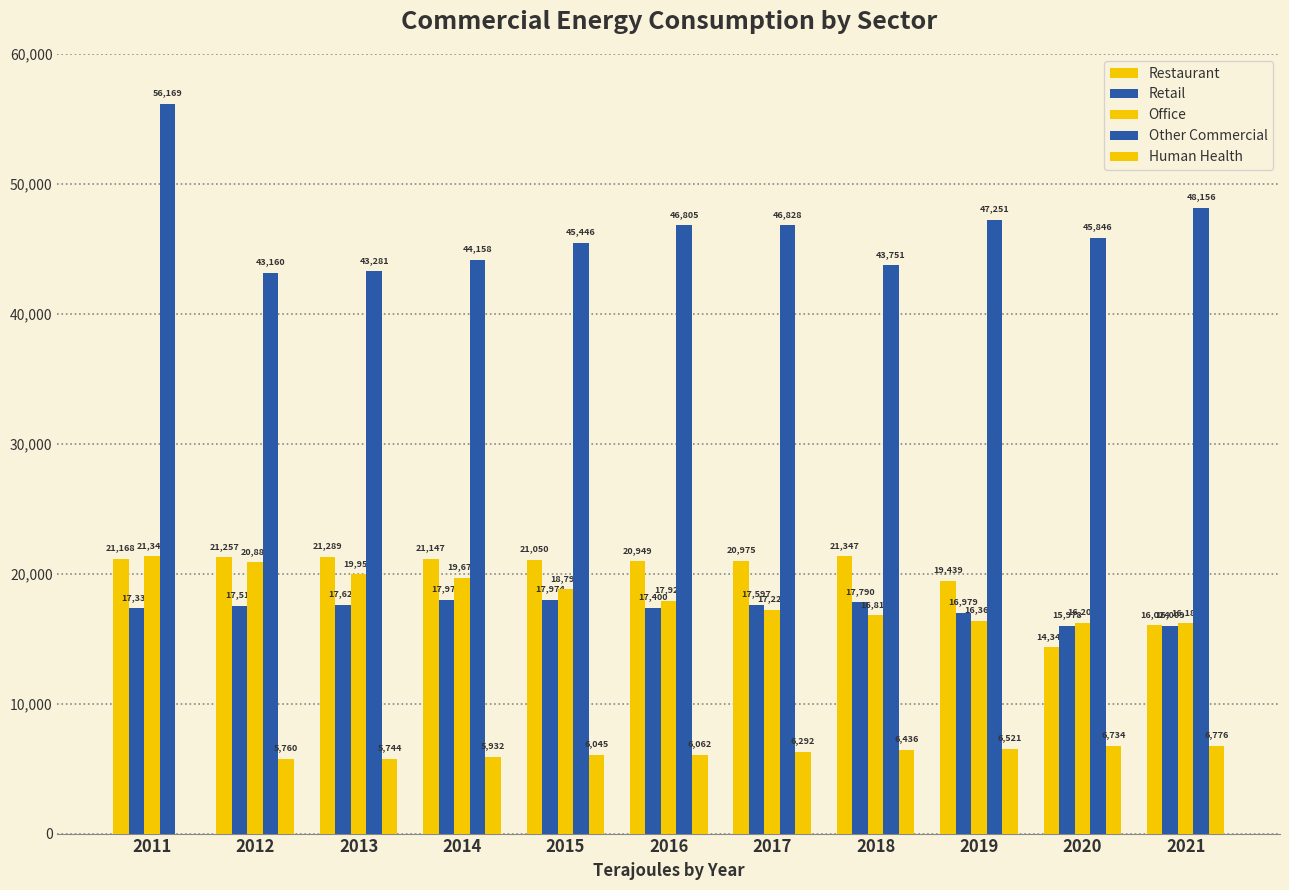

Which series has the largest total across all categories?

Other Commercial